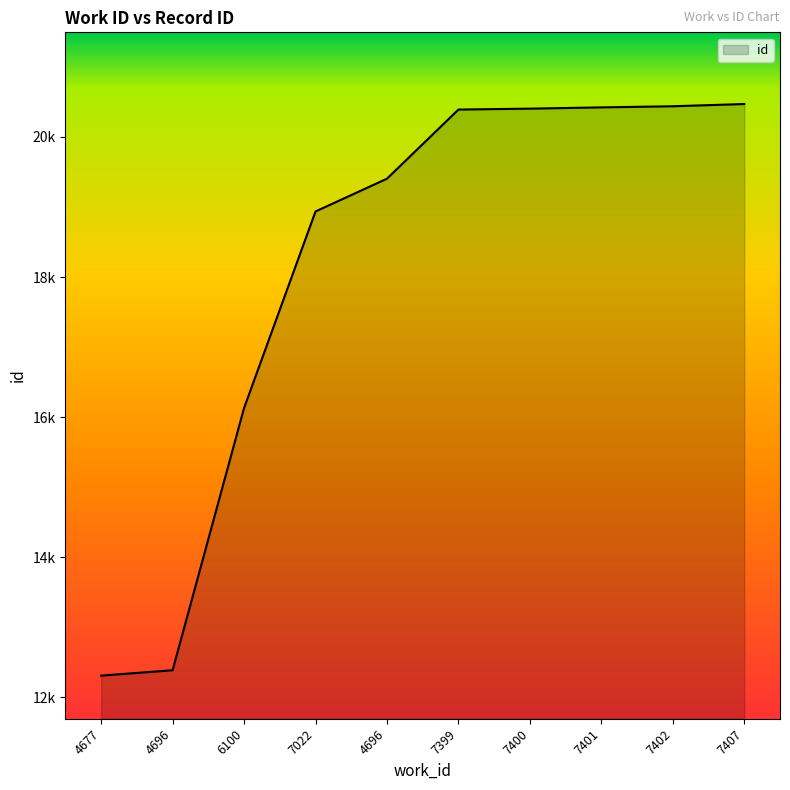

Does the chart display data point markers on the line(s)?

No